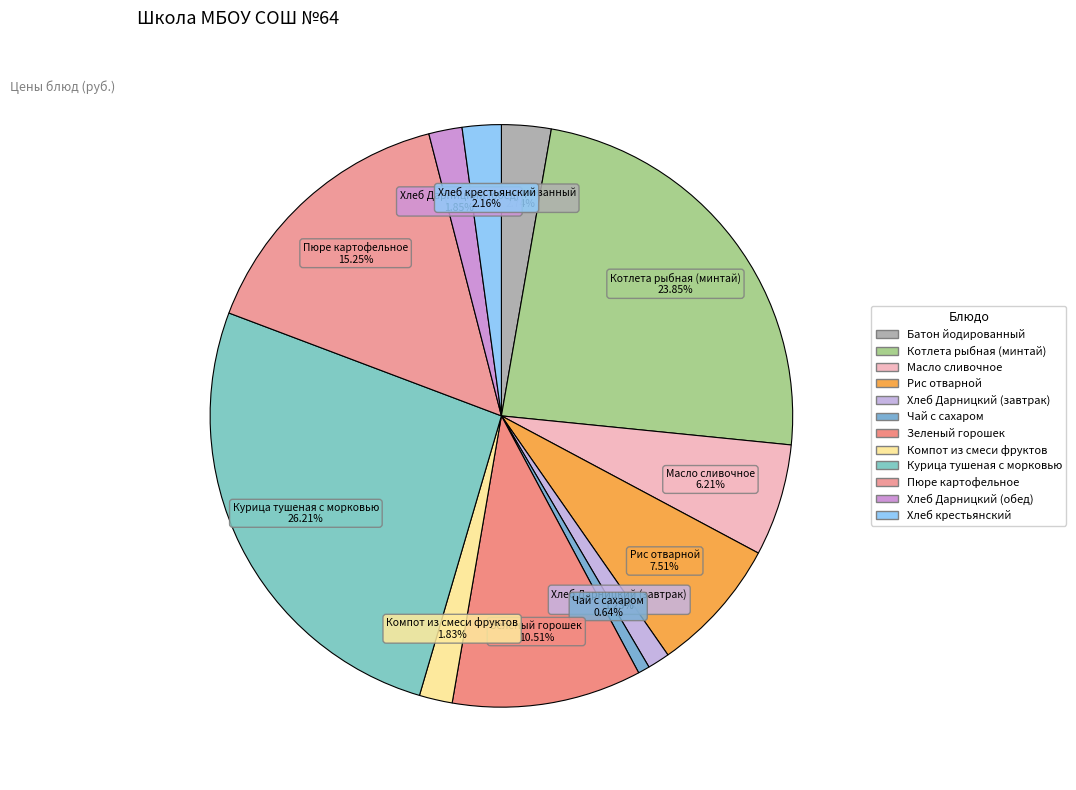

To the nearest percent, what percentage of the pie is Хлеб Дарницкий (завтрак)?

1%